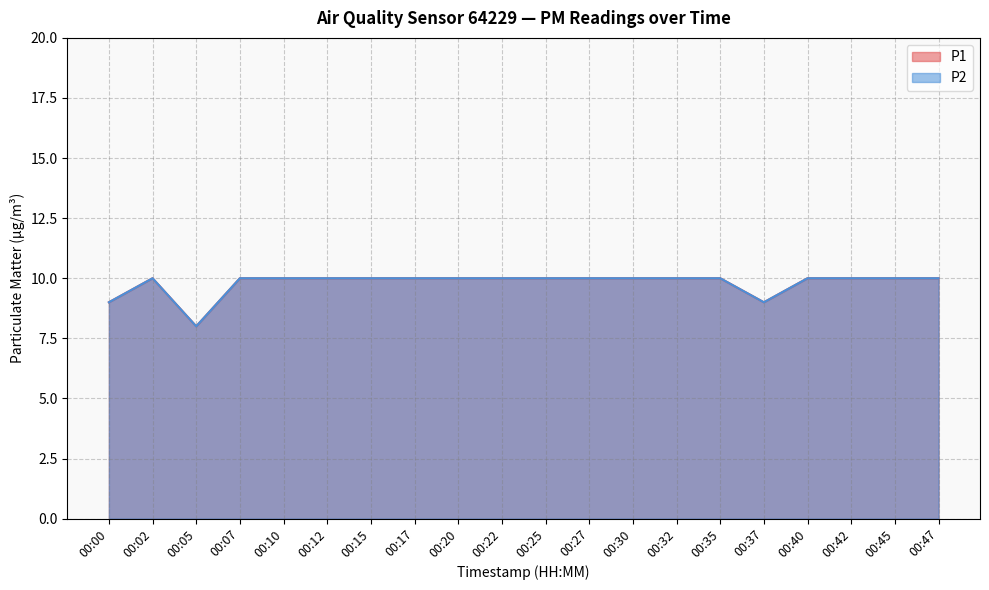

What are all the series names shown in the legend?

P1, P2